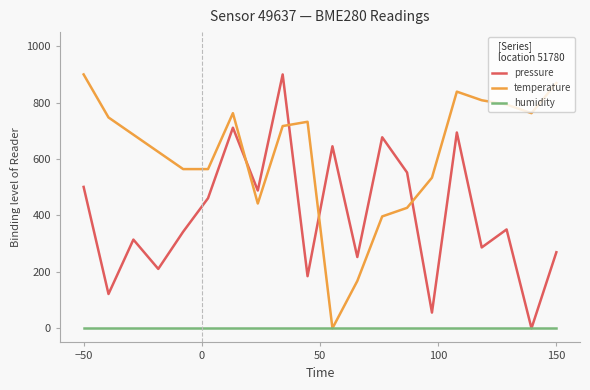

Rank the series by their average value, from lowest to highest.

humidity, pressure, temperature